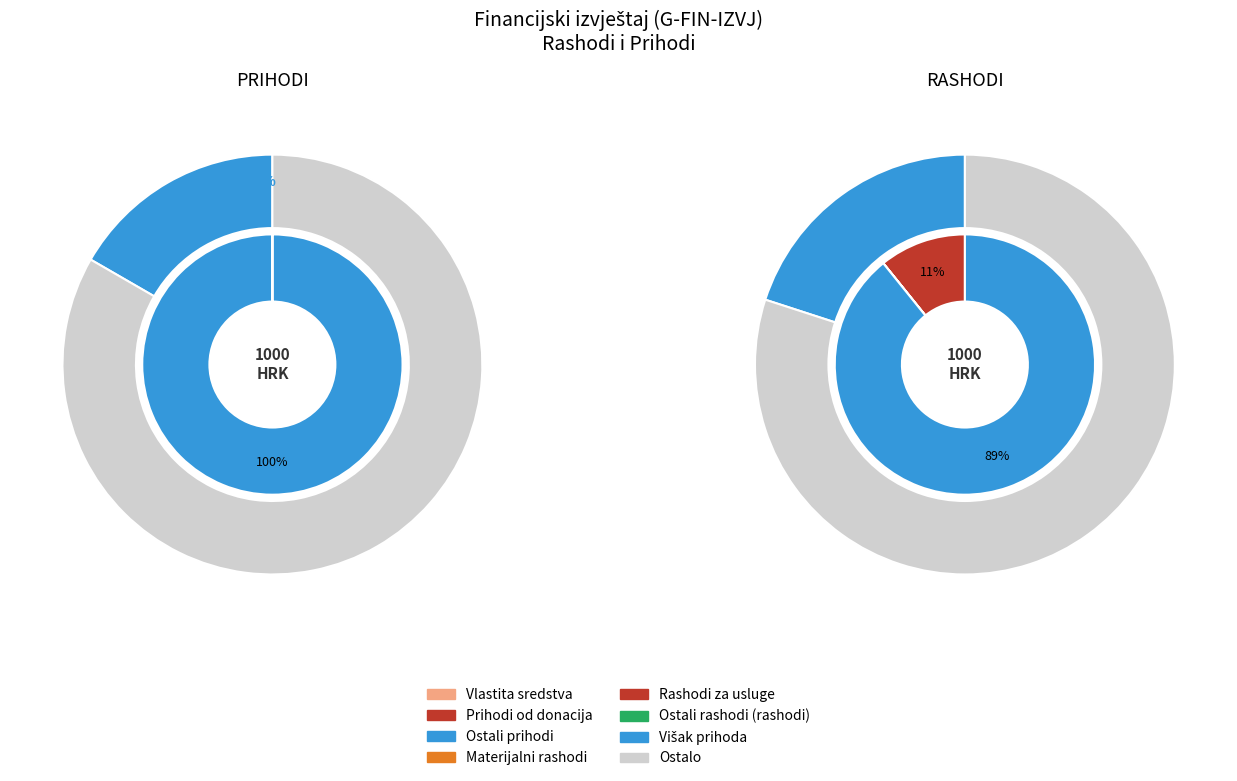

To the nearest percent, what is the average slice percentage?

14%